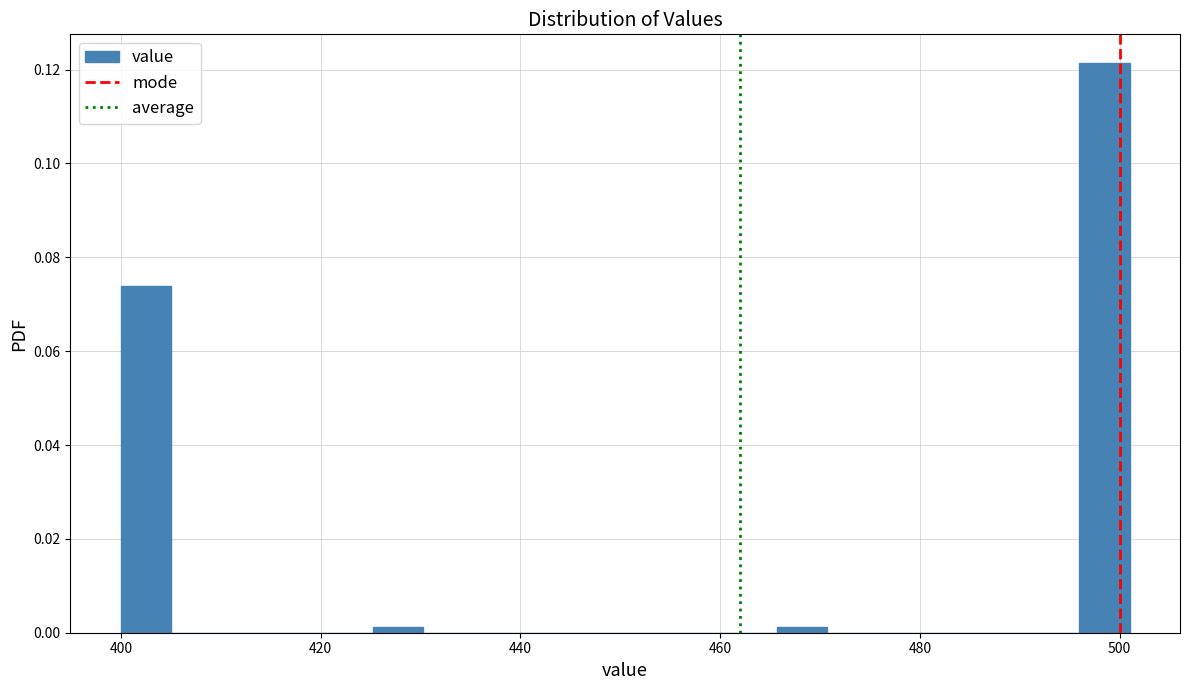

Around what value on the x-axis is the tallest bar? Give the approximate position of its centre, as read against the axis.

498